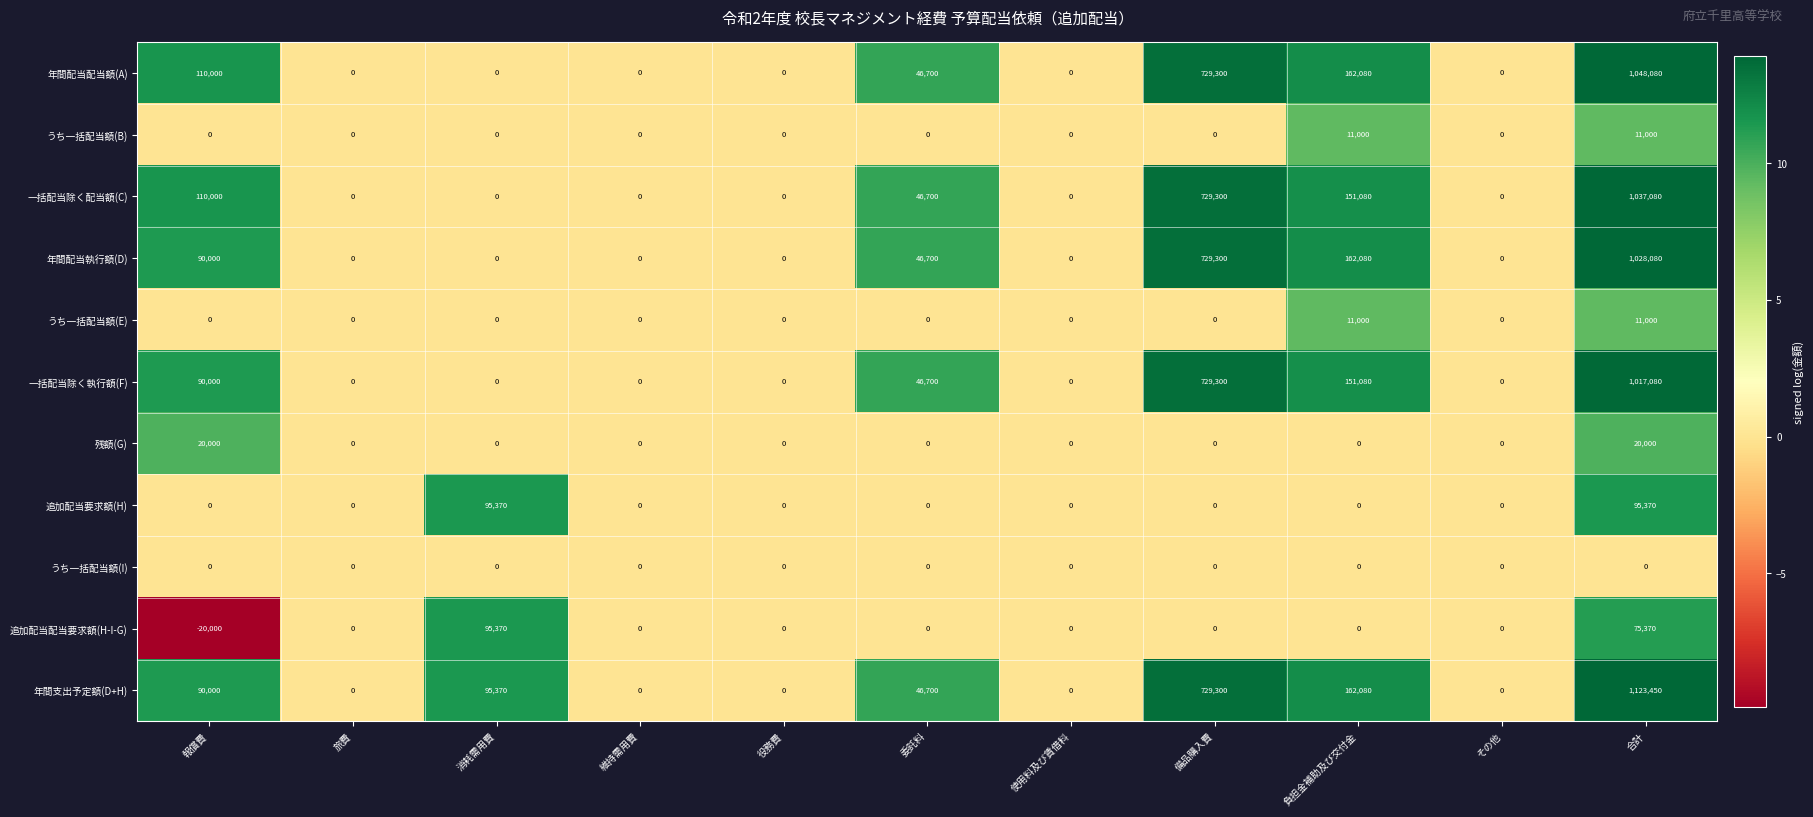

Count the number of data series in this chart.

11